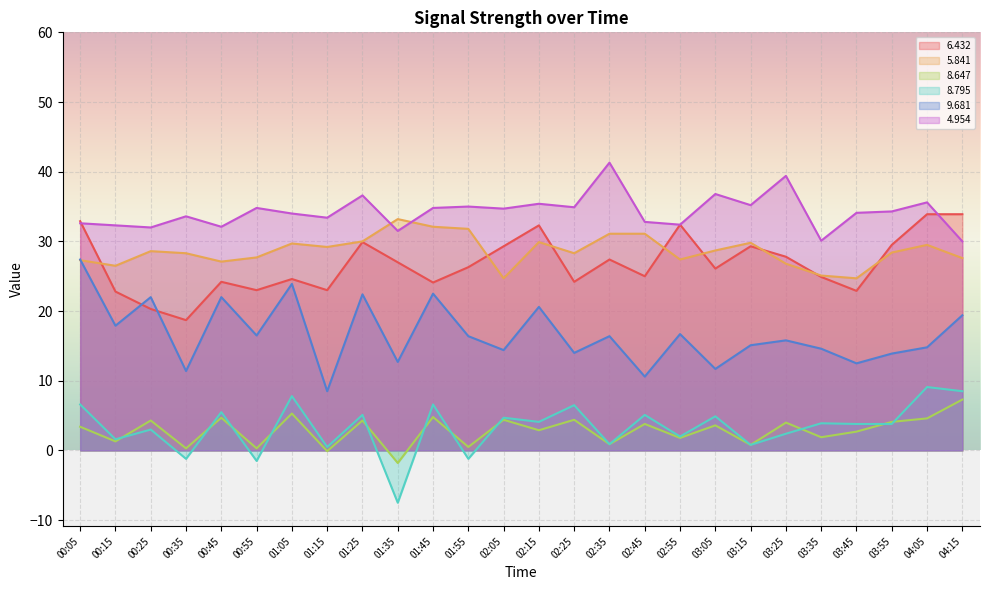

Is it true that   6.432 equals 24.6 at 01:05?

True